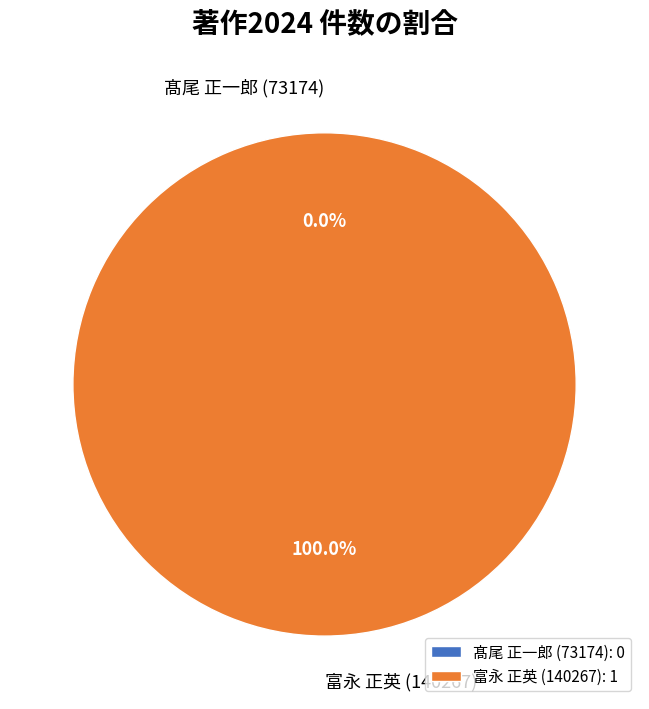

To the nearest percent, what is the combined percentage of 髙尾 正一郎 (73174) and 富永 正英 (140267)?

100%